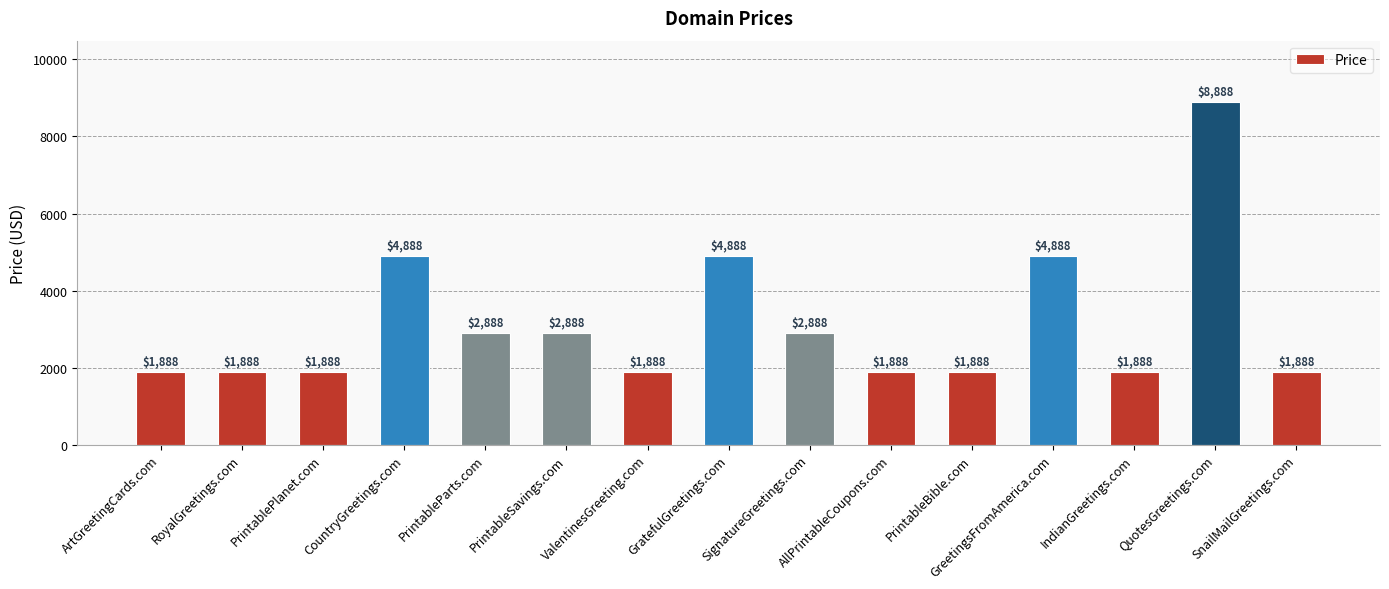

Does the chart contain any negative values?

No